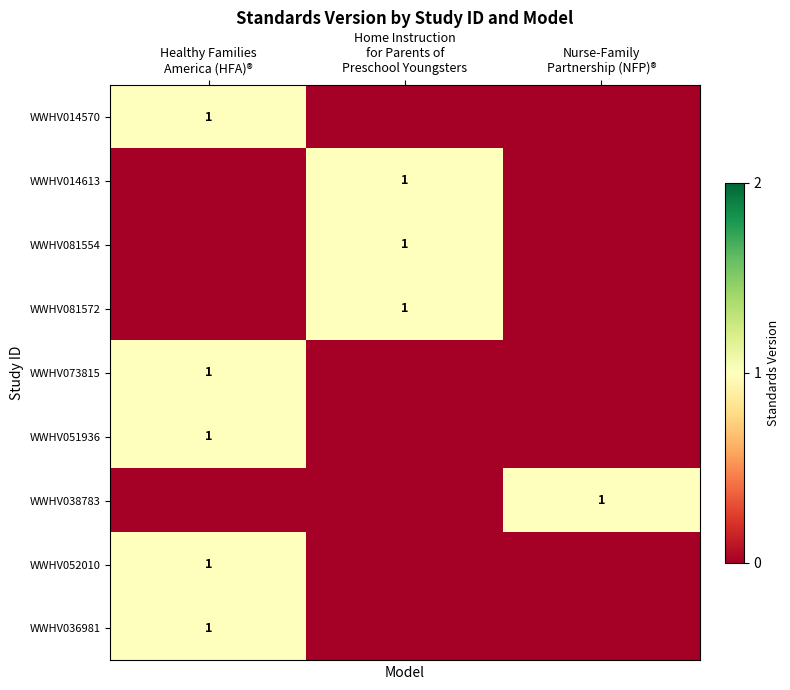

Between Healthy Families
America (HFA)® and Nurse-Family
Partnership (NFP)®, which is larger?

Healthy Families
America (HFA)®